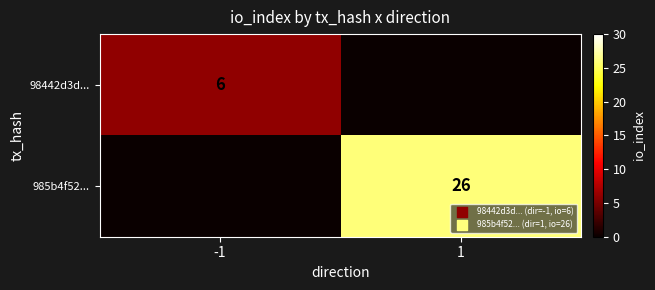

At which category is the sum across all series the highest?

1